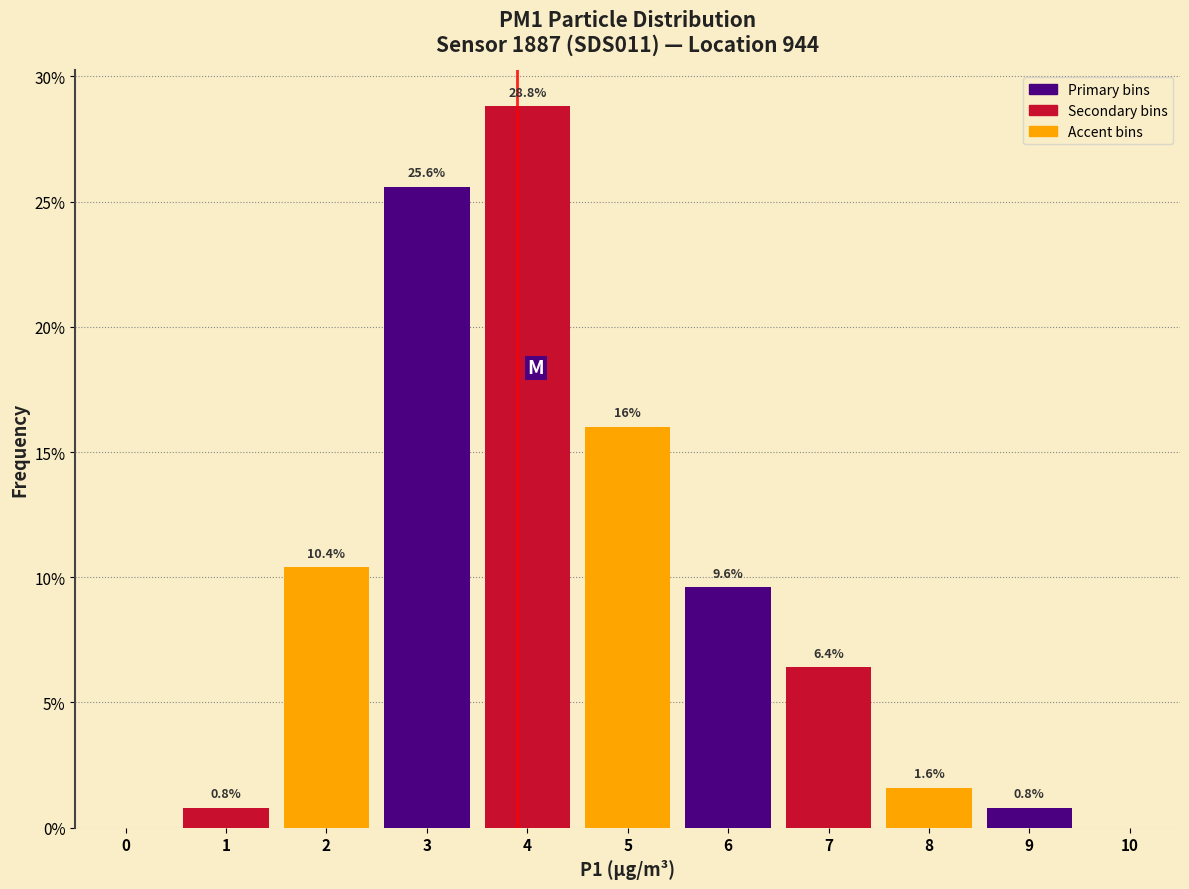

Reading left to right, extract all data points from this chart.

0=0.0	1=0.8	2=10.4	3=25.6	4=28.8	5=16.0	6=9.6	7=6.4	8=1.6	9=0.8	10=0.0